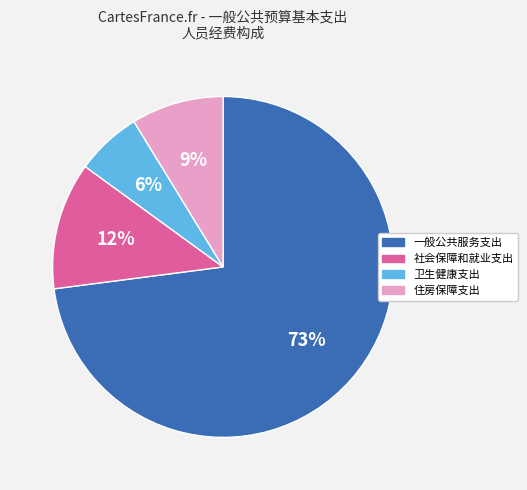

What is the smallest slice in the pie chart?

卫生健康支出